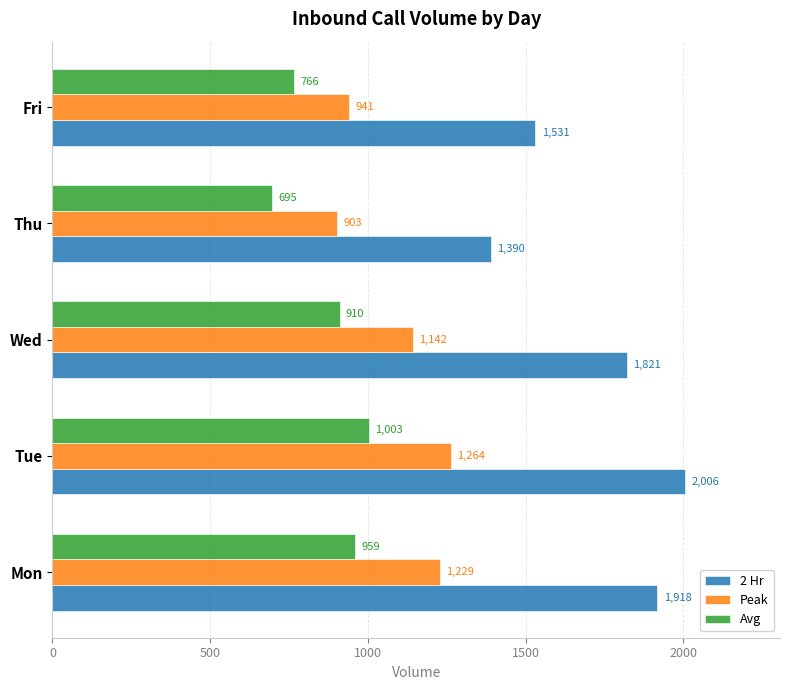

Rank the series by their maximum value, from lowest to highest.

Avg, Peak, 2 Hr